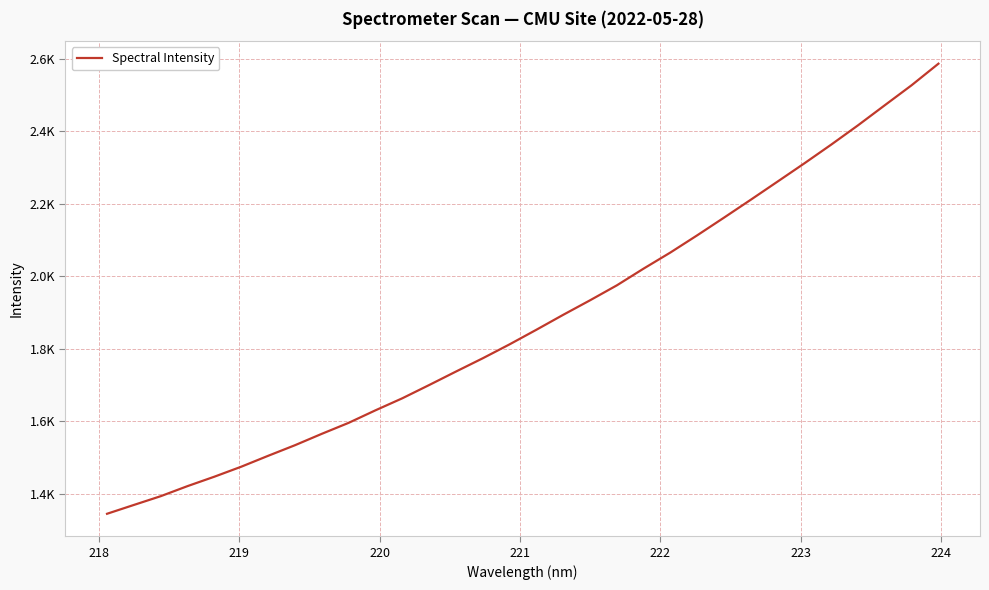

Does the chart display data point markers on the line(s)?

No